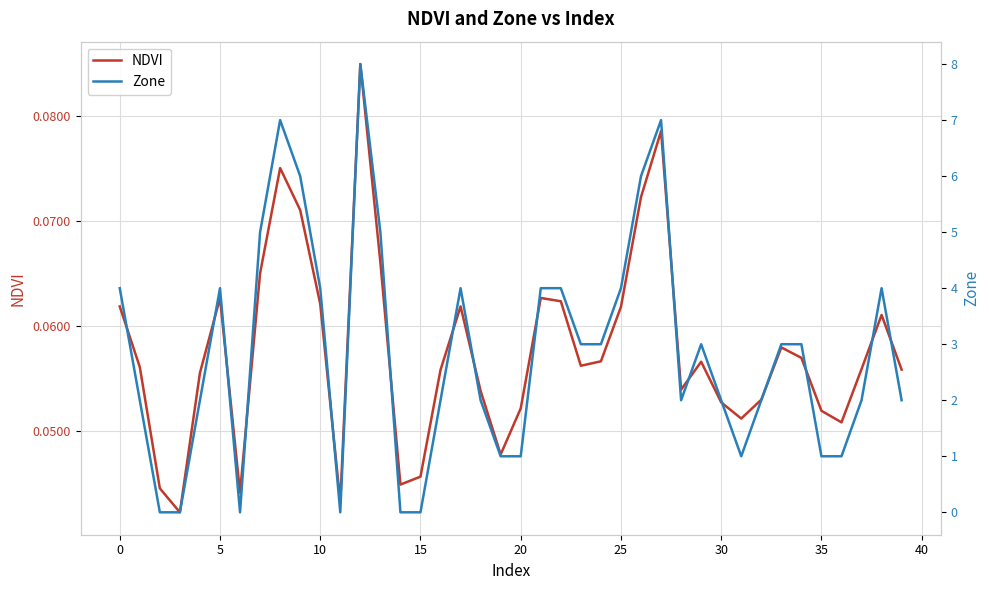

After their last crossing, which series has the higher values: NDVI or Zone?

Zone